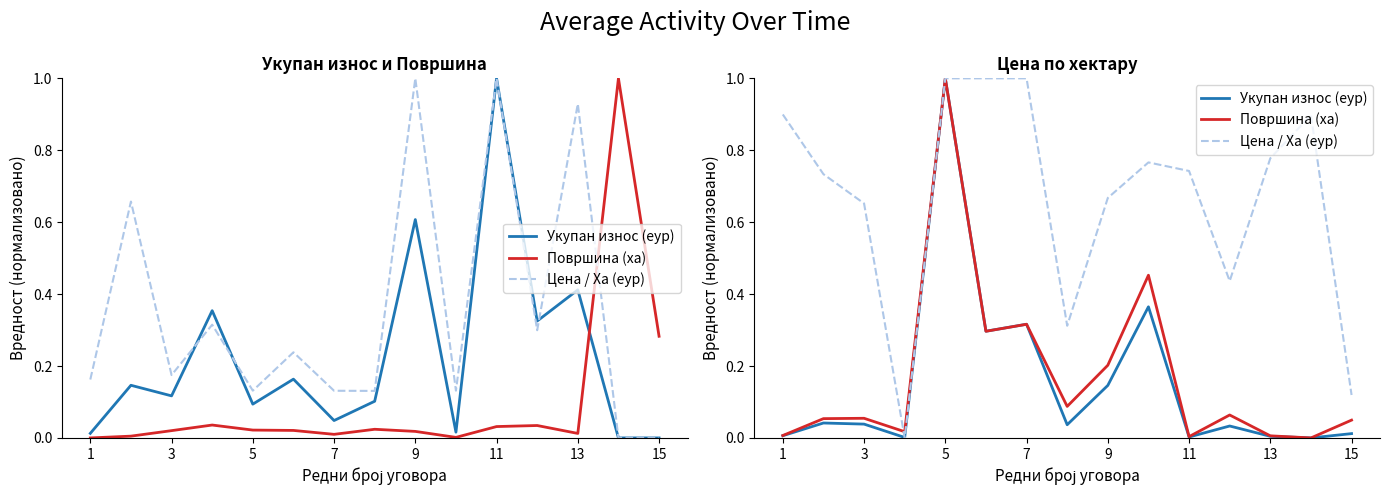

What is the average value of the Површина (ха) series?

0.2